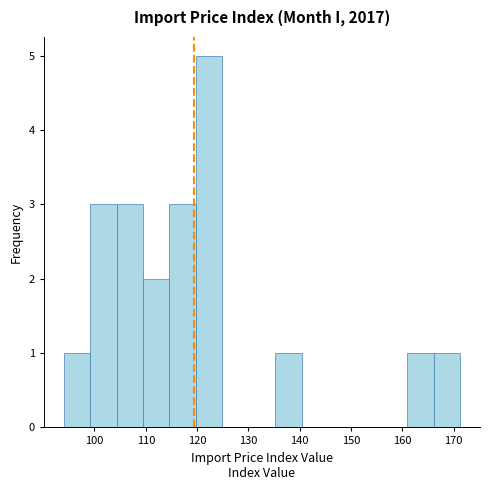

Reading left to right, list every bar in this chart as the range it spans on the x-axis followed by its height. Neither the bar edges nor the heights are printed on the chart, so give them approximately, as read against the axes.

94 to 99: 1
99 to 104: 3
104 to 109: 3
109 to 115: 2
115 to 120: 3
120 to 125: 5
125 to 130: 0
130 to 135: 0
135 to 140: 1
140 to 146: 0
146 to 151: 0
151 to 156: 0
156 to 161: 0
161 to 166: 1
166 to 171: 1